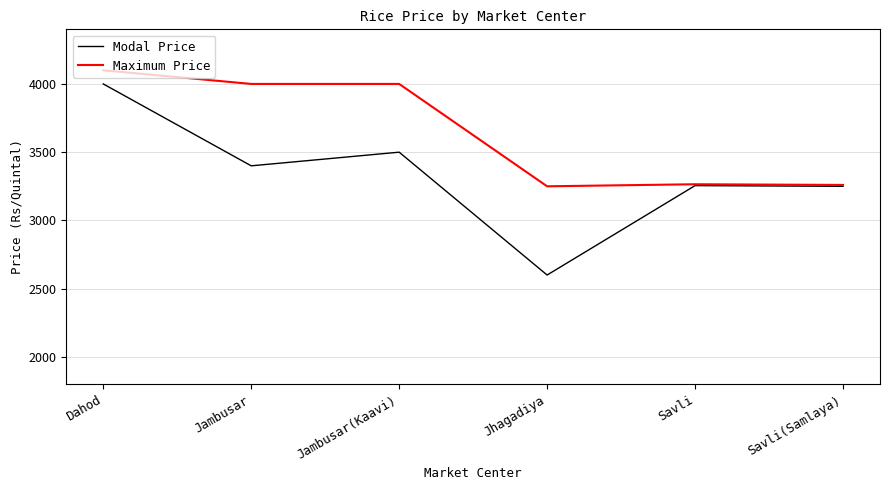

Read the Maximum Price value at Jhagadiya, to the nearest 10.

3250